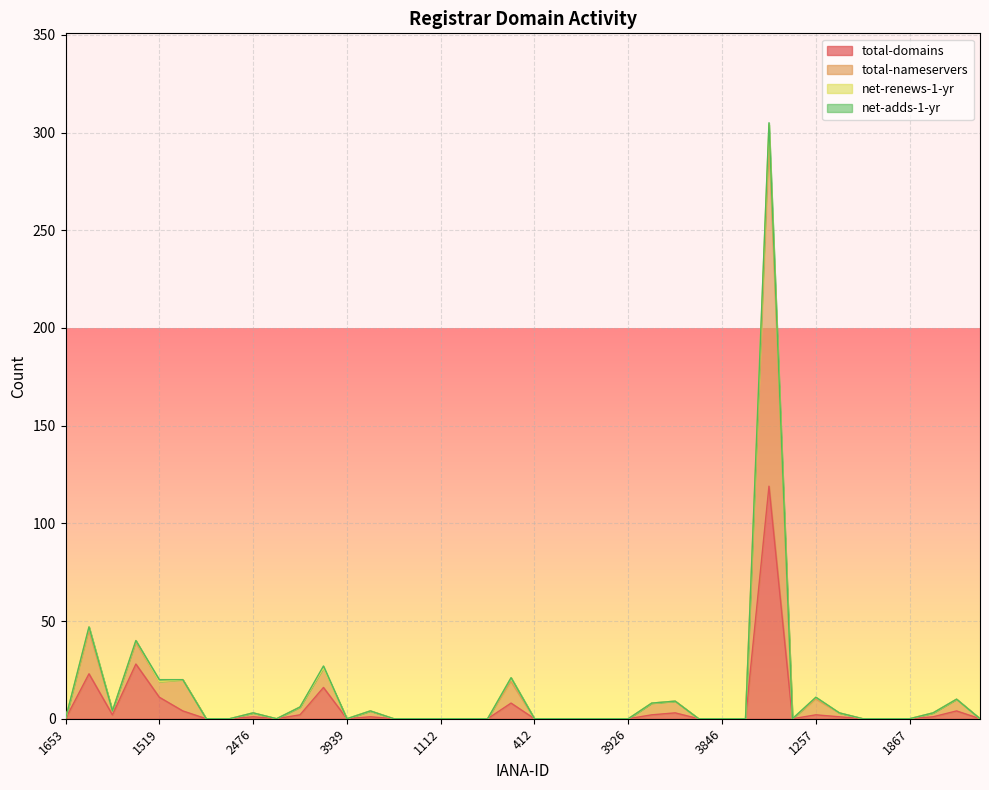

Is it true that total-domains equals -72 at 1867?

False